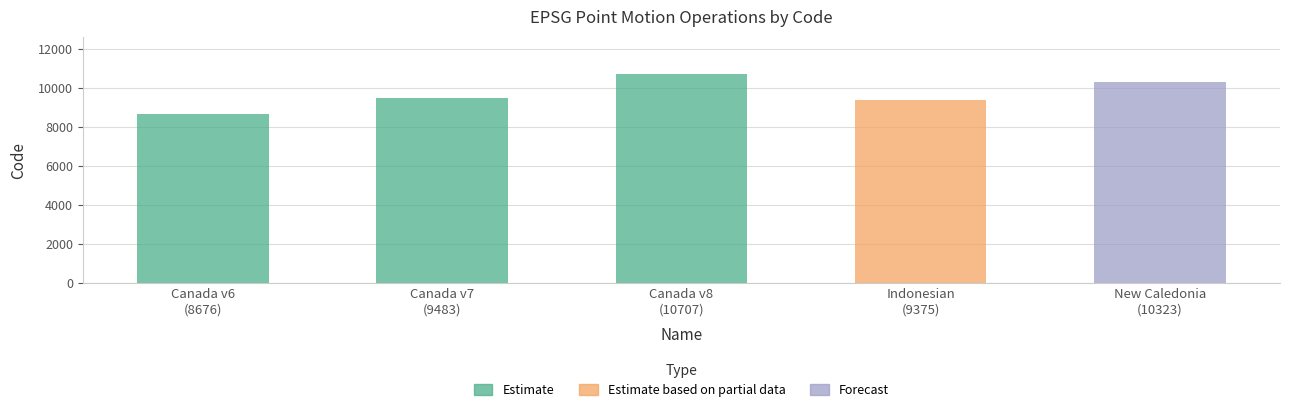

What is the label of the 4th bar from the right?

Canada v7
(9483)